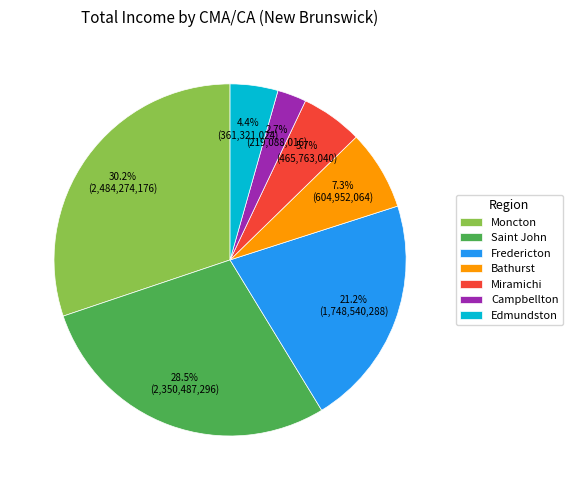

How many slices are in this pie chart?

7